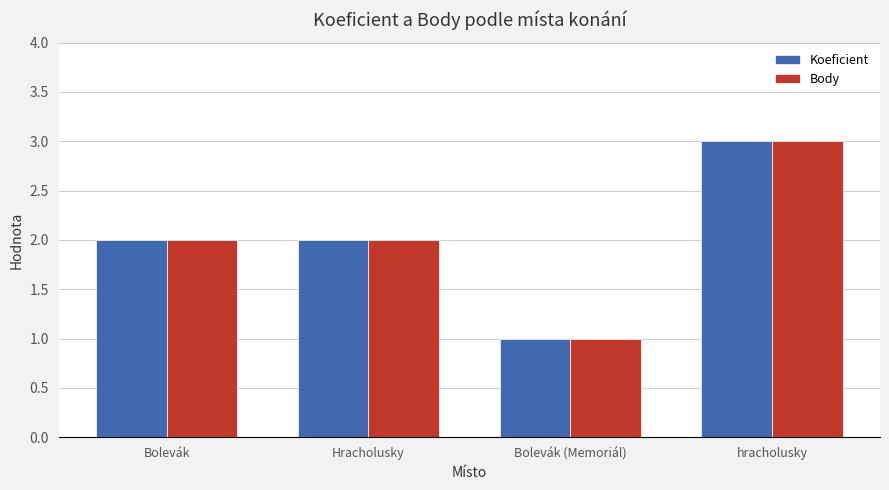

Reading right to left, extract all data points from this chart.

Koeficient: 3	1	2	2
Body: 3	1	2	2